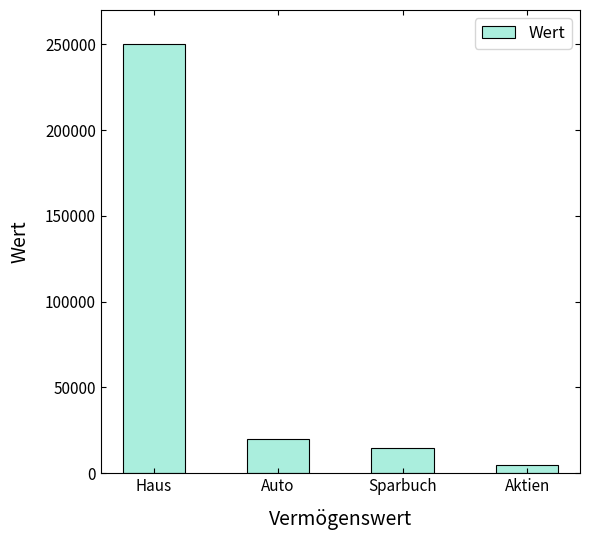

Between Auto and Aktien, which is larger?

Auto